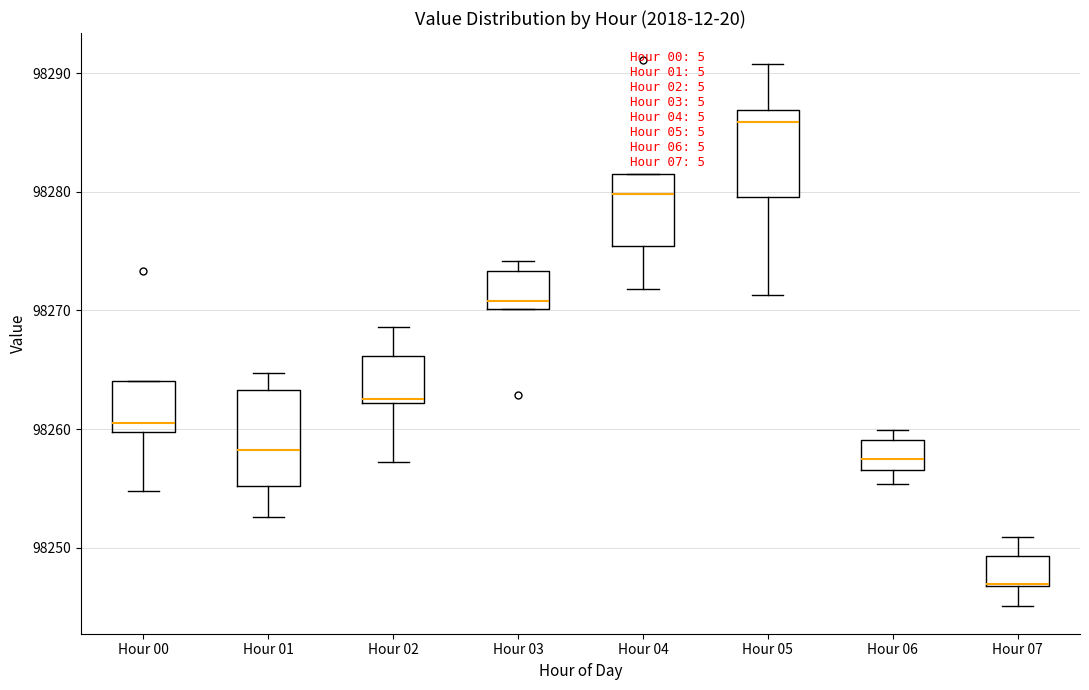

Reading left to right, read every box against the y-axis: the position of its median line, the range the box covers, and the ends of its whiskers. The values are not printed on the chart, so give them approximately, as read against the axis.

Hour 00: median 98261, box 98260 to 98264, whiskers 98255 to 98264
Hour 01: median 98258, box 98255 to 98263, whiskers 98253 to 98265
Hour 02: median 98263, box 98262 to 98266, whiskers 98257 to 98269
Hour 03: median 98271, box 98270 to 98273, whiskers 98270 to 98274
Hour 04: median 98280, box 98275 to 98282, whiskers 98272 to 98282
Hour 05: median 98286, box 98280 to 98287, whiskers 98271 to 98291
Hour 06: median 98257 (inside the box), box 98257 to 98259, whiskers 98255 to 98260
Hour 07: median 98247, box 98247 to 98249, whiskers 98245 to 98251